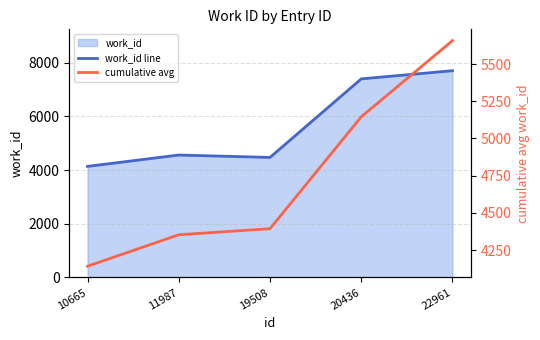

Does the chart display data point markers on the line(s)?

No